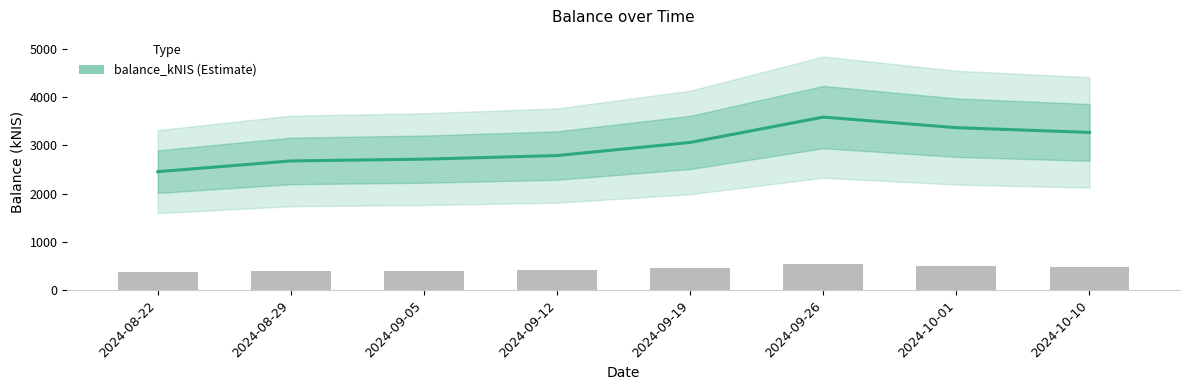

What is the label of the 2nd bar from the left?

2024-08-29